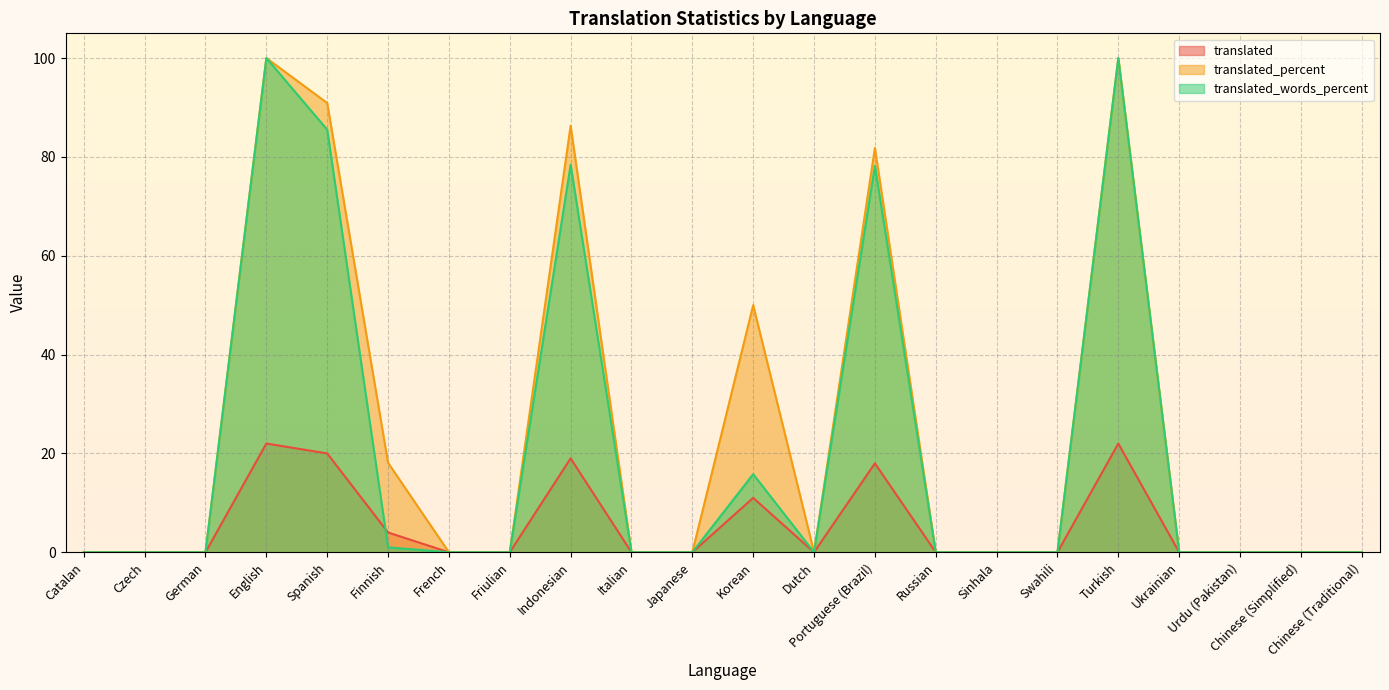

At which category is the sum across all series the highest?

English